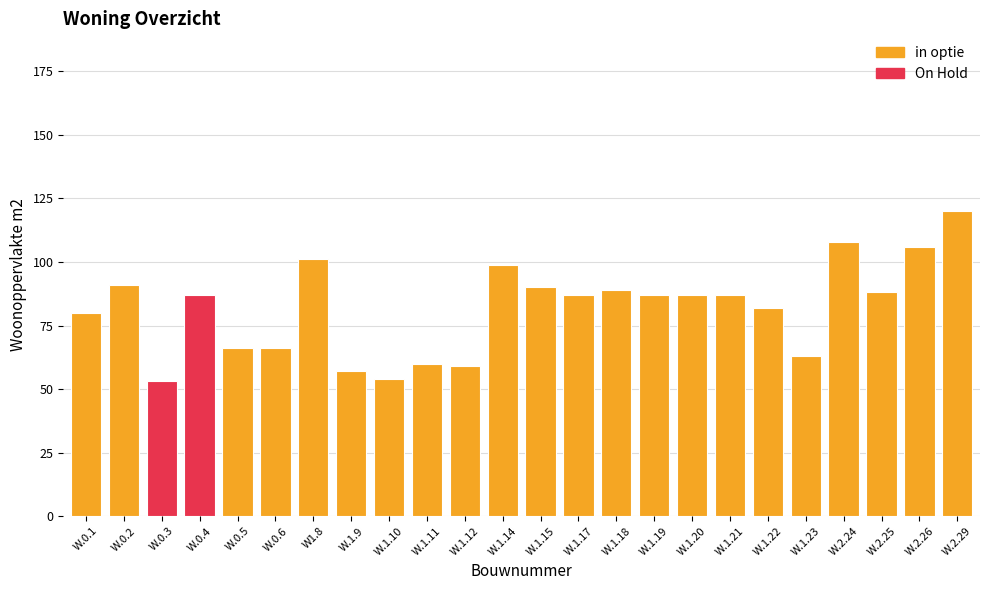

How many series are shown in this chart?

1